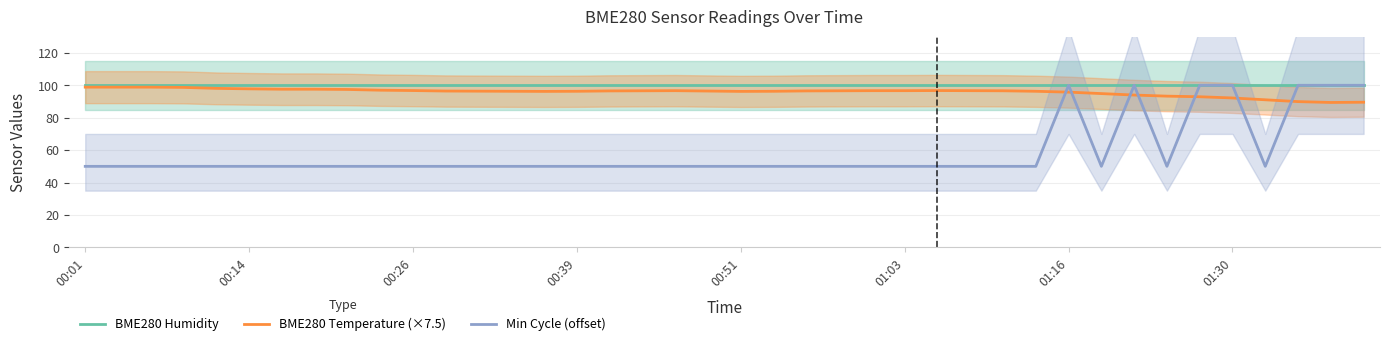

True or false: Min Cycle (offset) and BME280 Temperature (×7.5) intersect in this chart.

True